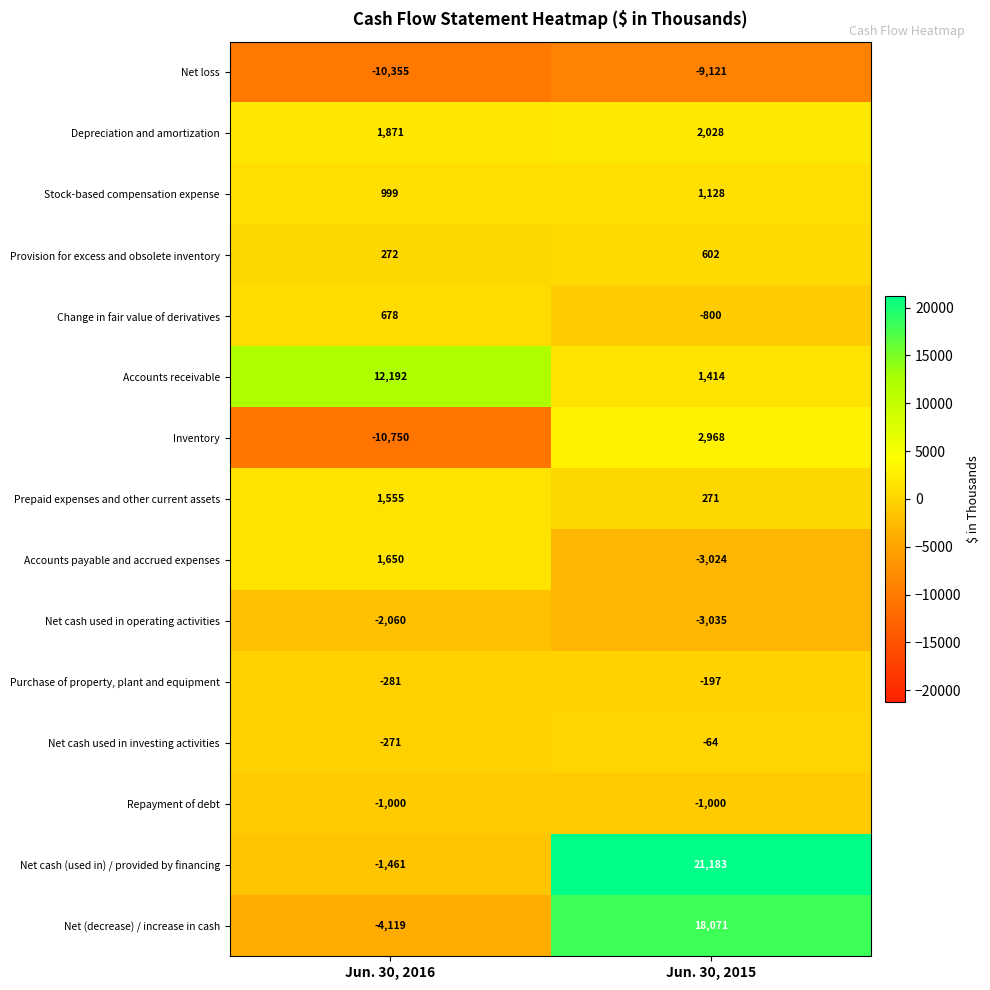

What is the difference between the maximum and minimum values in the Net (decrease) / increase in cash series?

22190